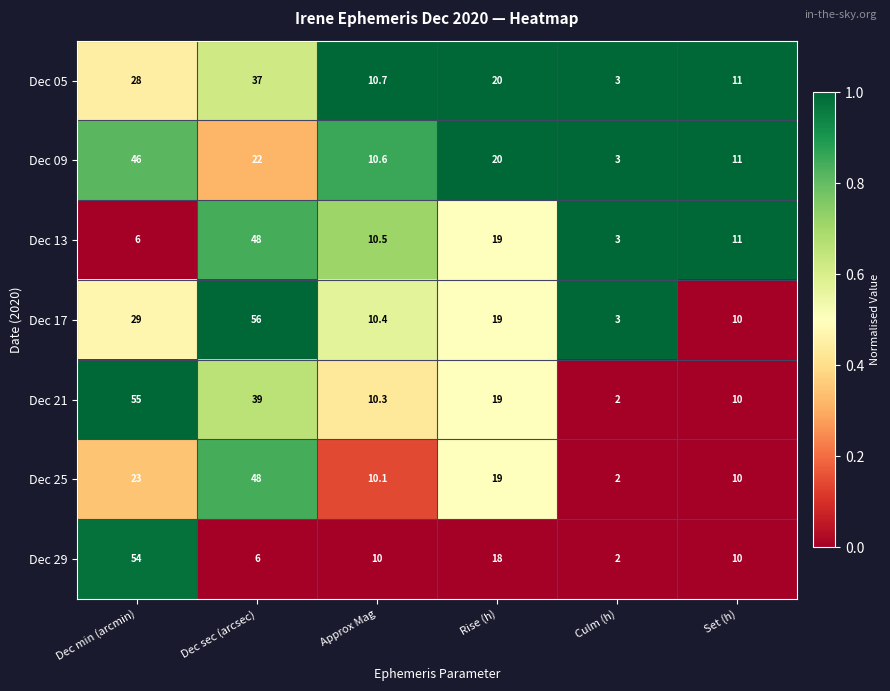

Where does the Dec 17 series first go above 19?

Dec min (arcmin)